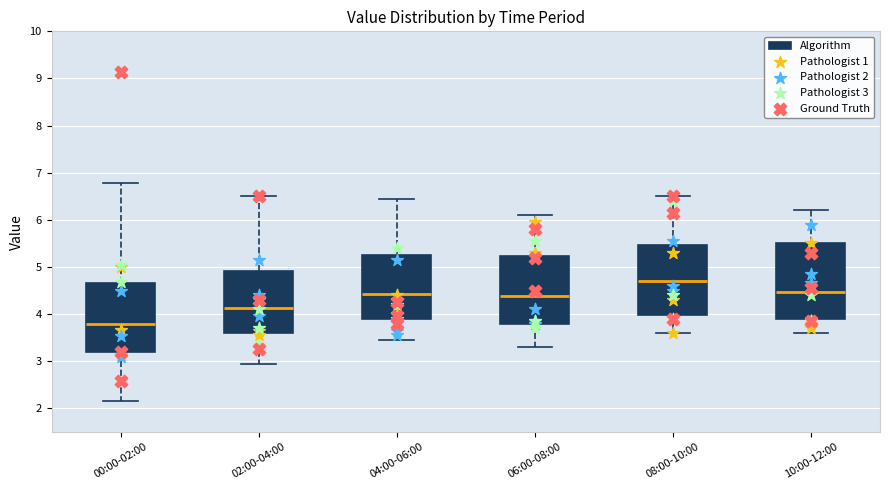

Where does the median line of the box for 08:00-10:00 sit on the y-axis? The values are not printed on the chart, so give them approximately, as read against the axis.

4.7